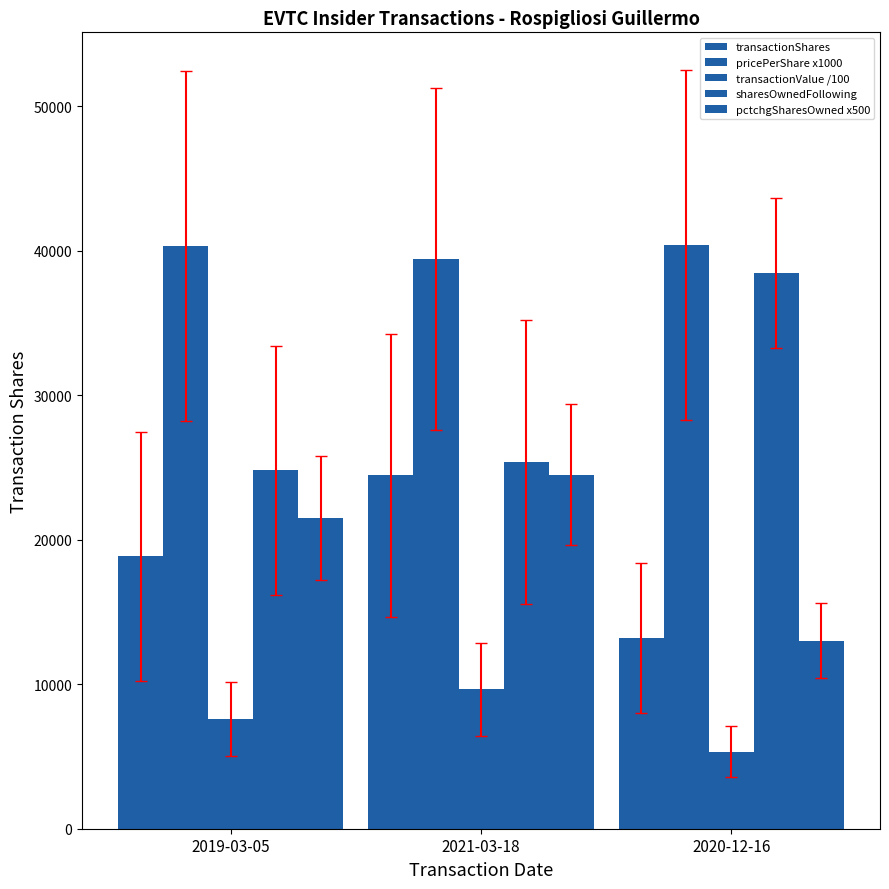

List the labels in order of transactionShares value, smallest first.

2020-12-16, 2019-03-05, 2021-03-18